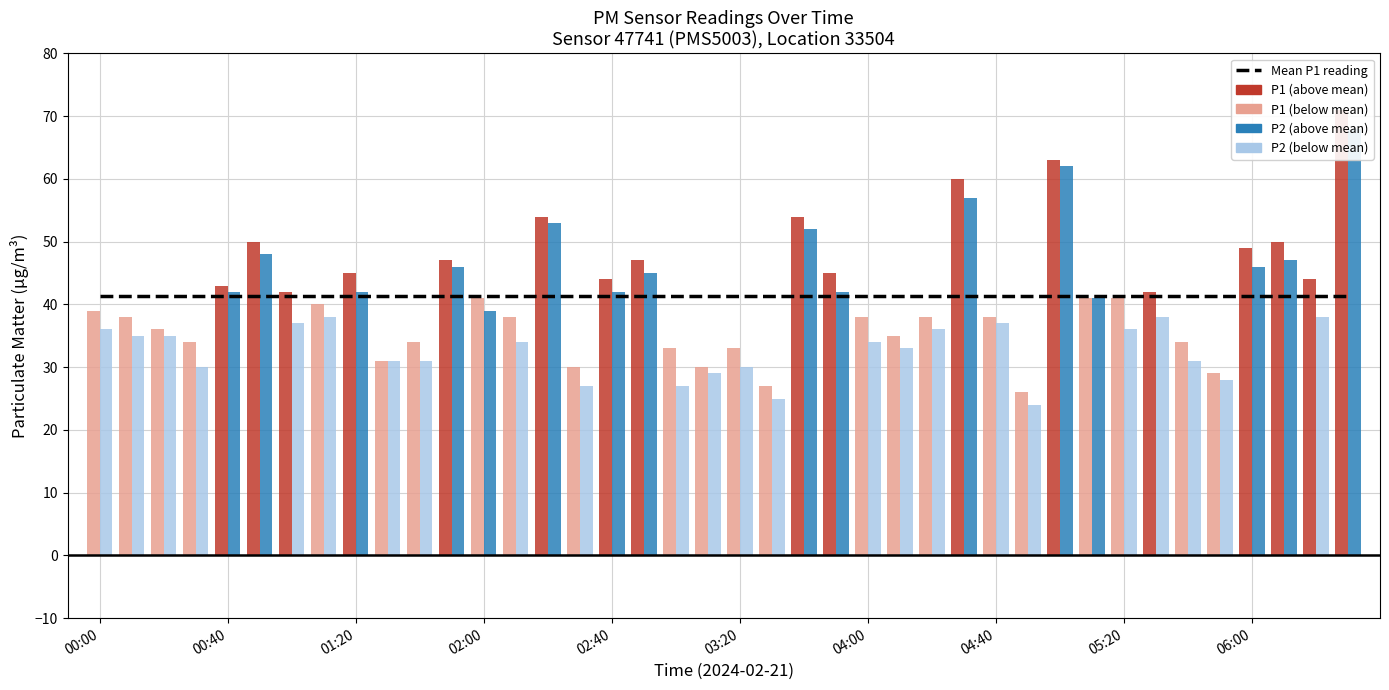

Is it true that P2 equals 38 at 33?

True